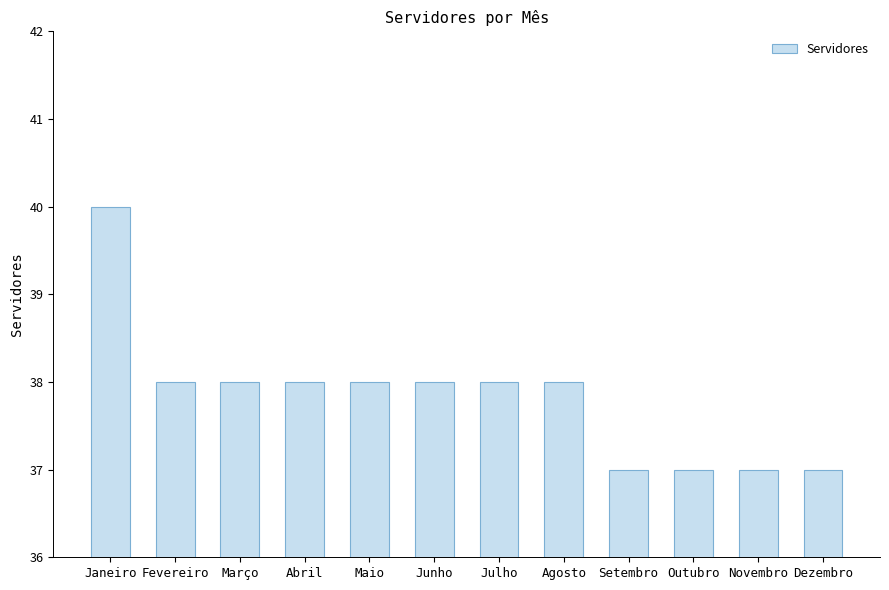

What is the sum of all values?

454